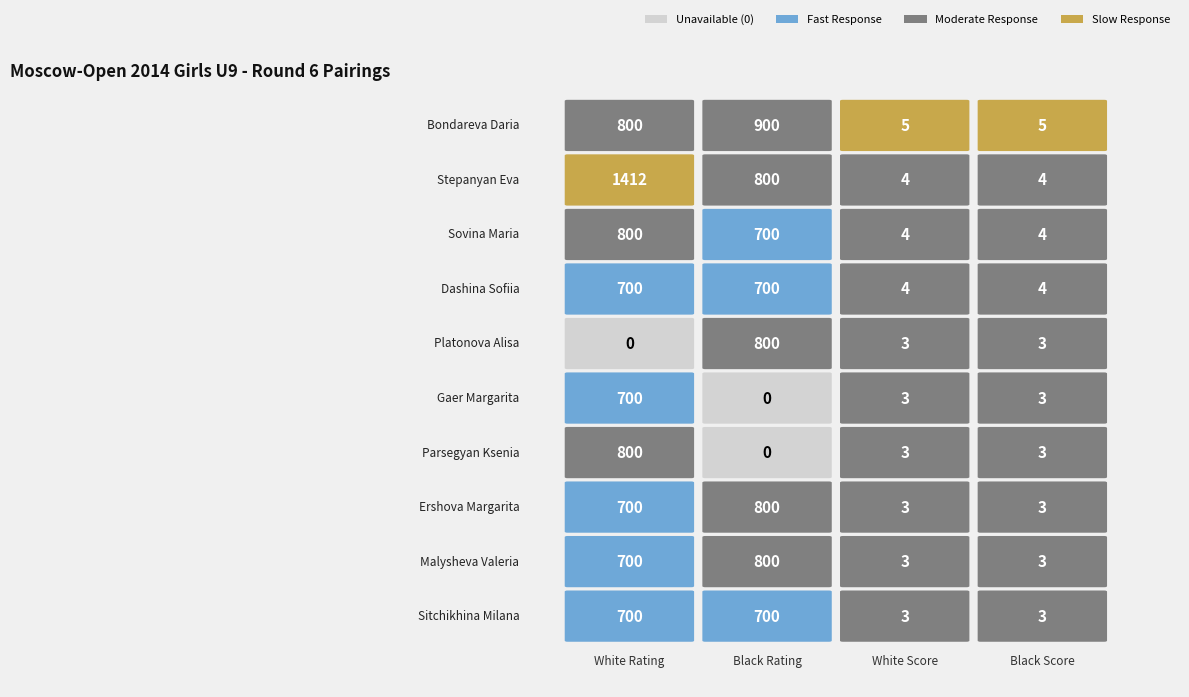

The value of Platonova Alisa at 3 is 3. True or false?

True